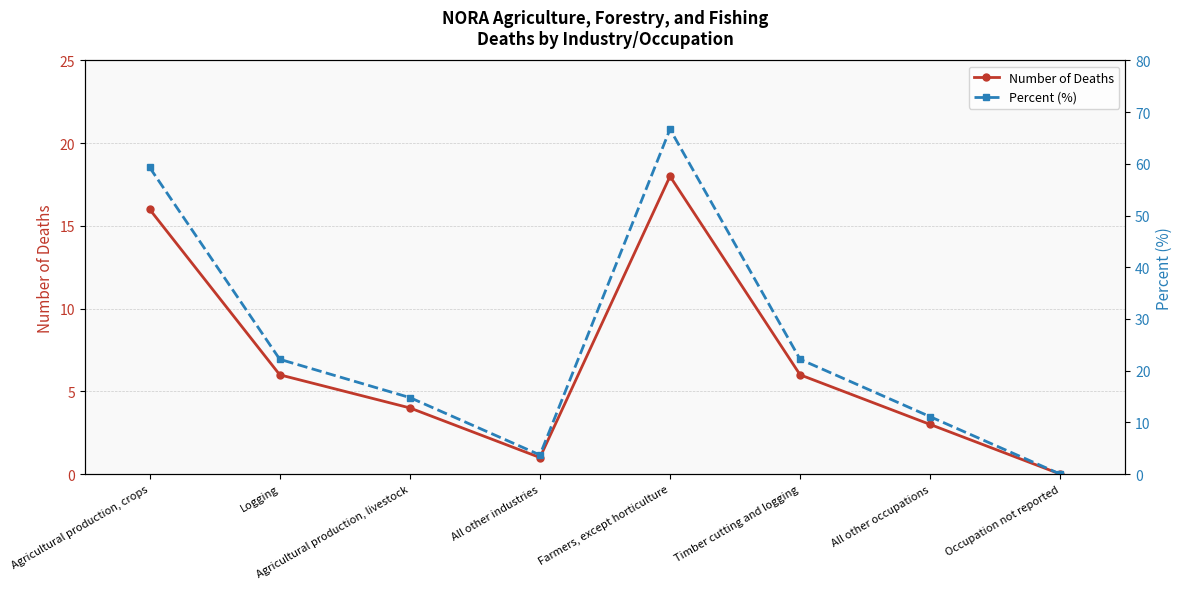

True or false: Number of Deaths has more than 0 points higher than both neighbors.

True